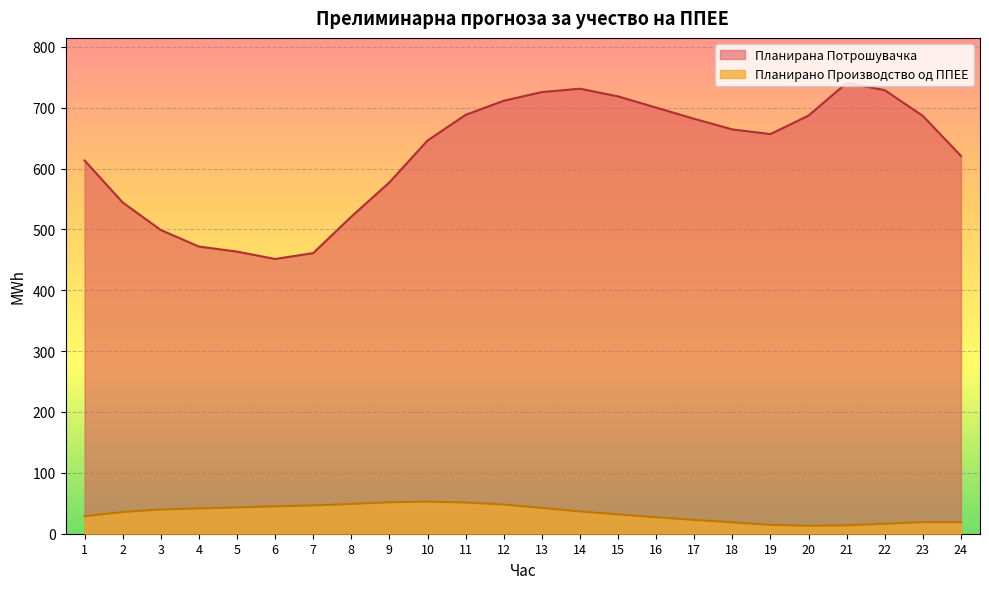

Which series has the largest total across all categories?

Планирана Потрошувачка